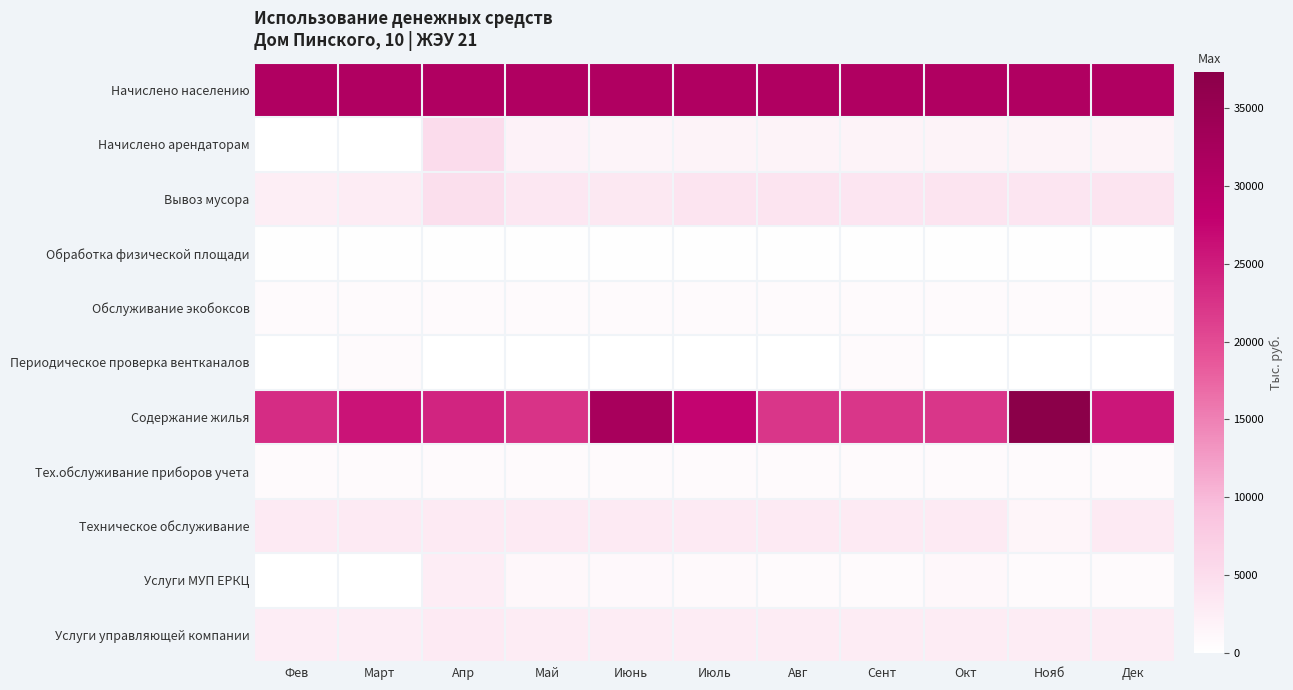

At which category is the sum across all series the highest?

Нояб